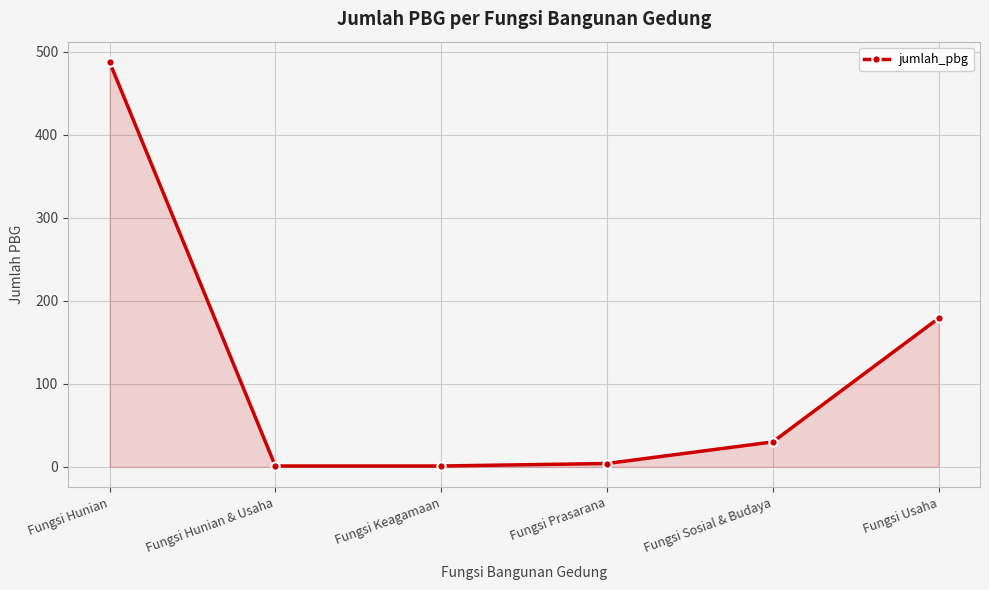

Reading right to left, list all the values displayed in this chart.

Fungsi Usaha=179	Fungsi Sosial & Budaya=30	Fungsi Prasarana=4	Fungsi Keagamaan=1	Fungsi Hunian & Usaha=1	Fungsi Hunian=488